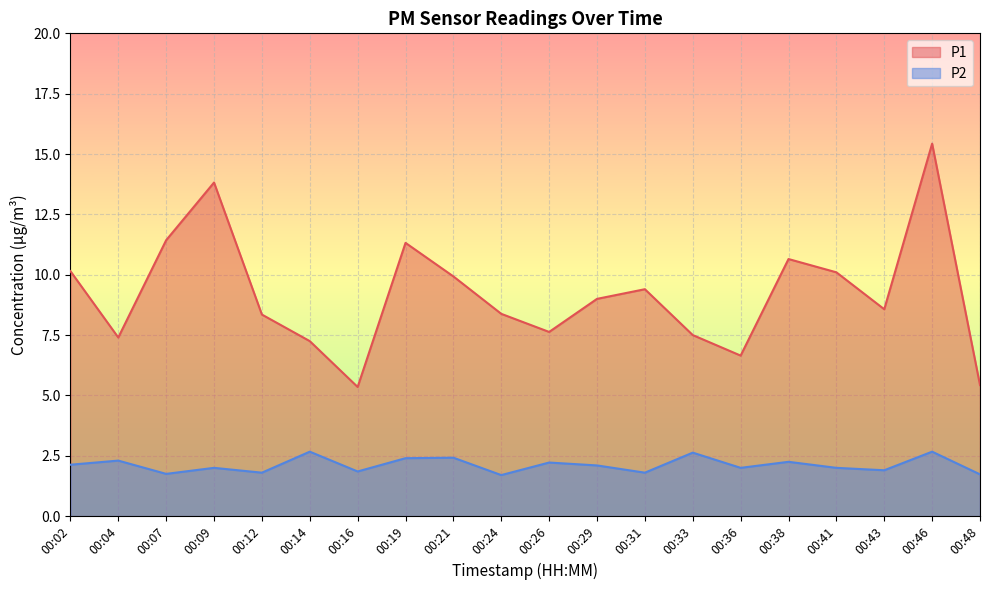

The value of P1 at 00:21 is 5.6. True or false?

False